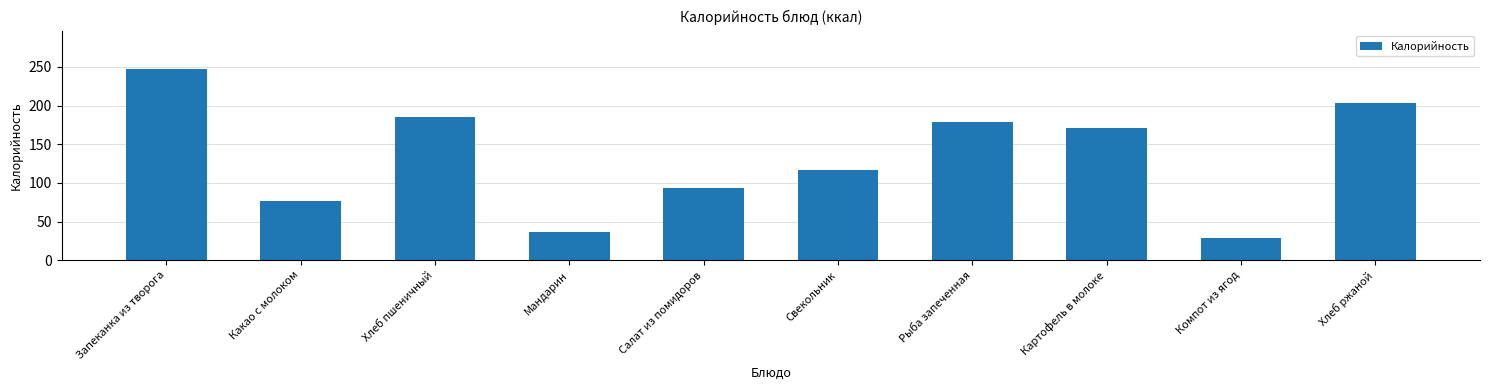

How many bars are there in total?

10